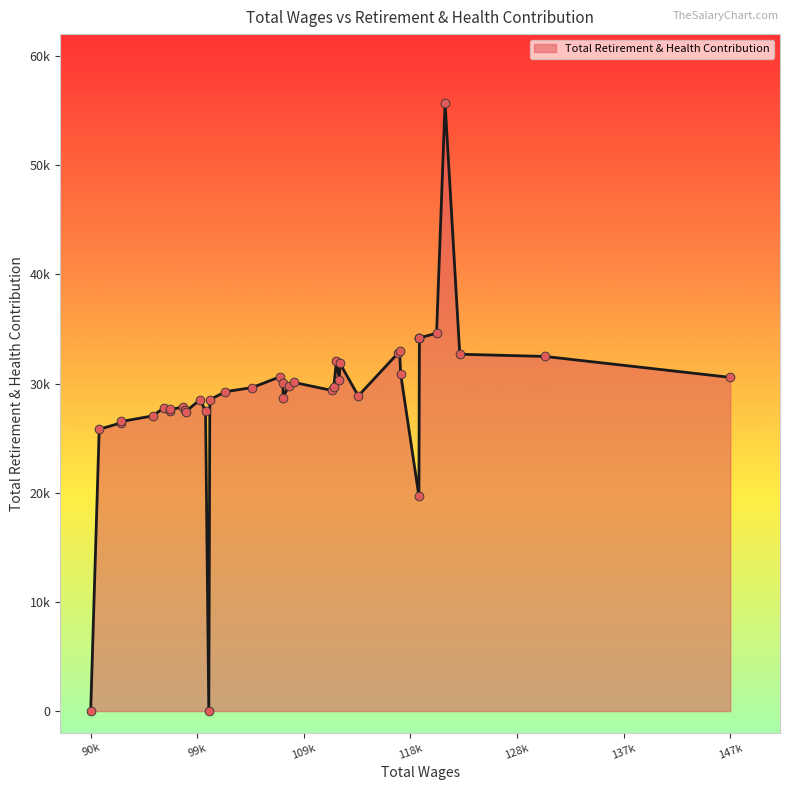

Approximately how many times larger is the value at 107601 compared to 117832?

0.9